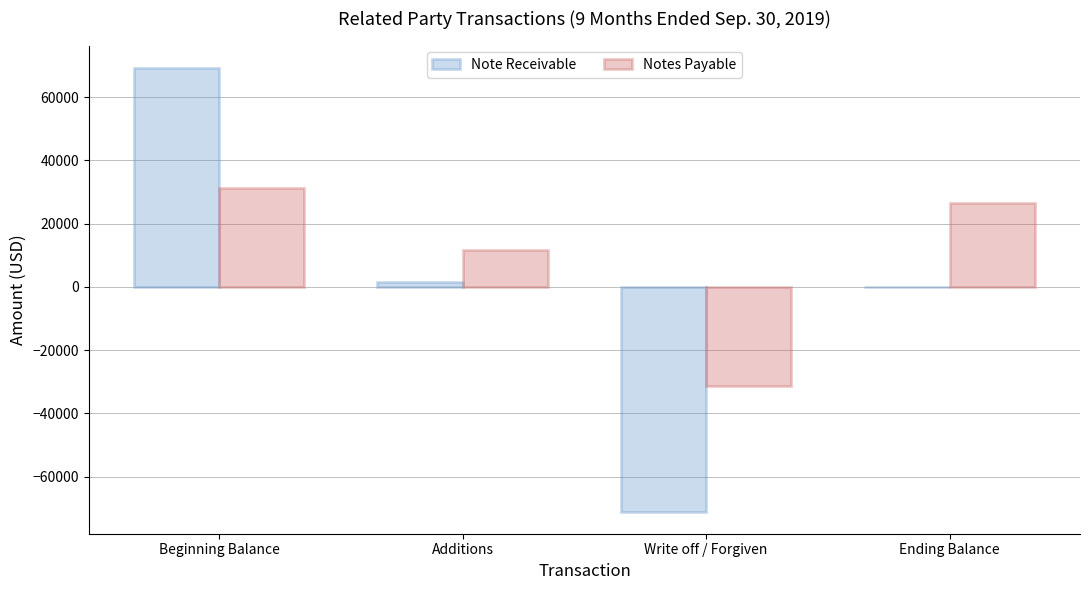

Where is Note Receivable nearest to the value -837?

Ending Balance